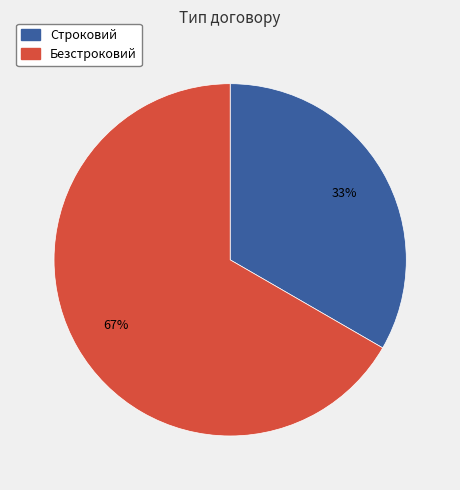

What is the majority slice?

Безстроковий